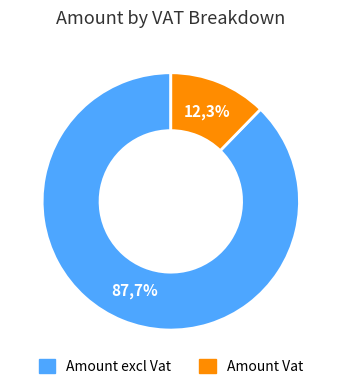

Which slice is the largest?

Amount excl Vat